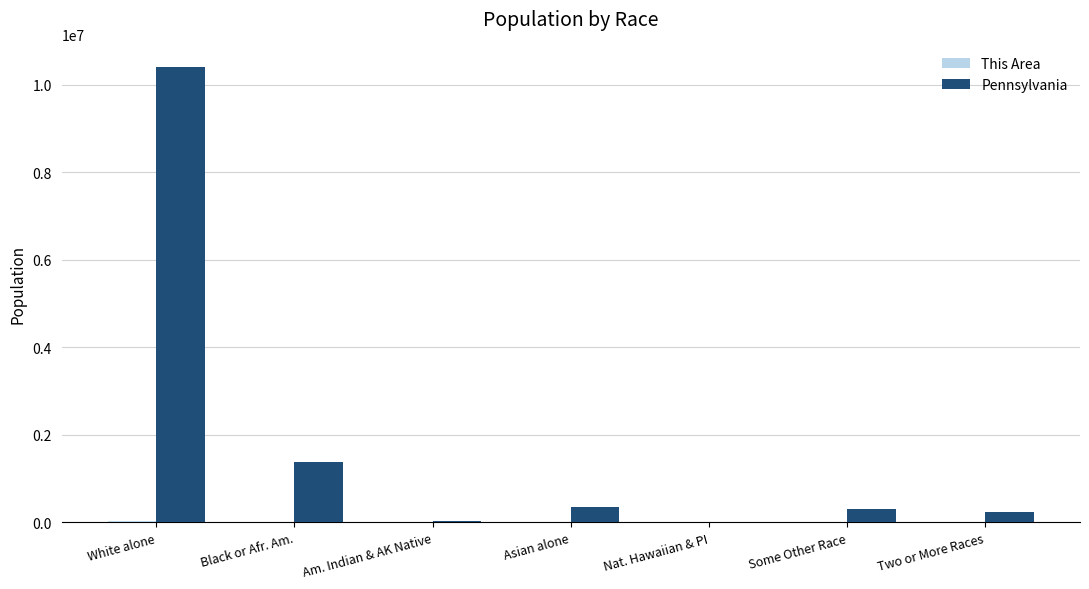

Between Black or Afr. Am. and Two or More Races, which series saw the biggest shift?

Pennsylvania